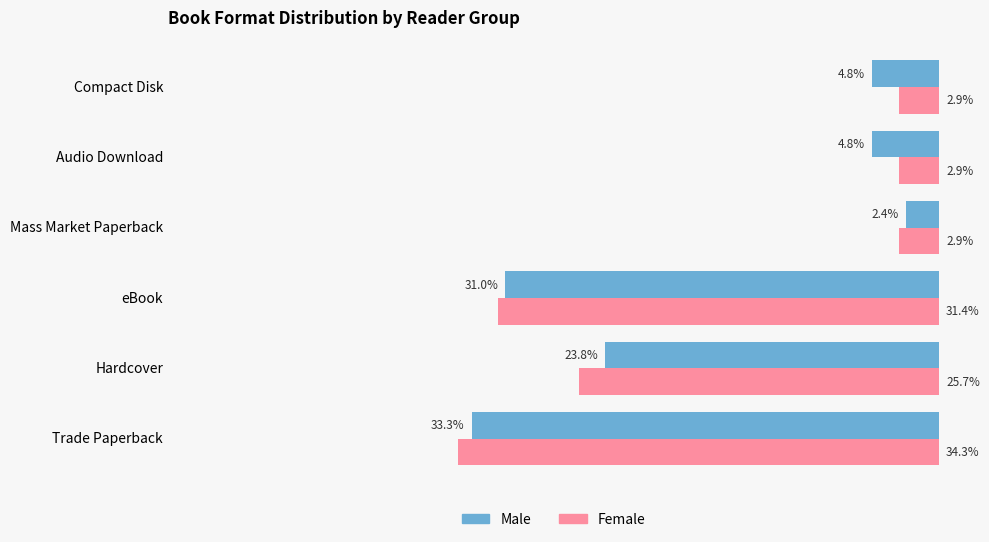

Rank the series by their maximum value, from lowest to highest.

Male, Female